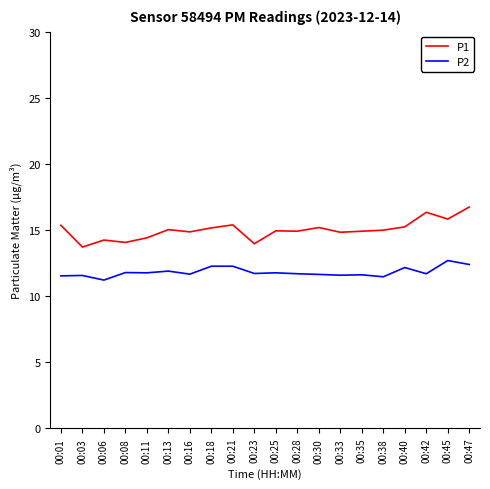

What is the lowest value of the P2 series?

11.2